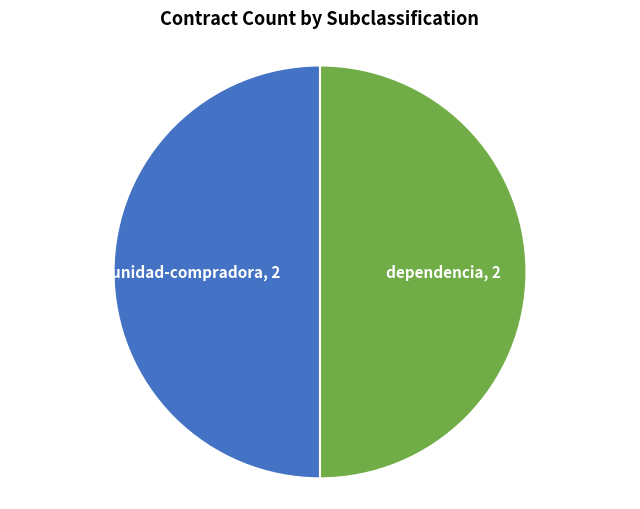

What is the smallest slice in the pie chart?

unidad-compradora